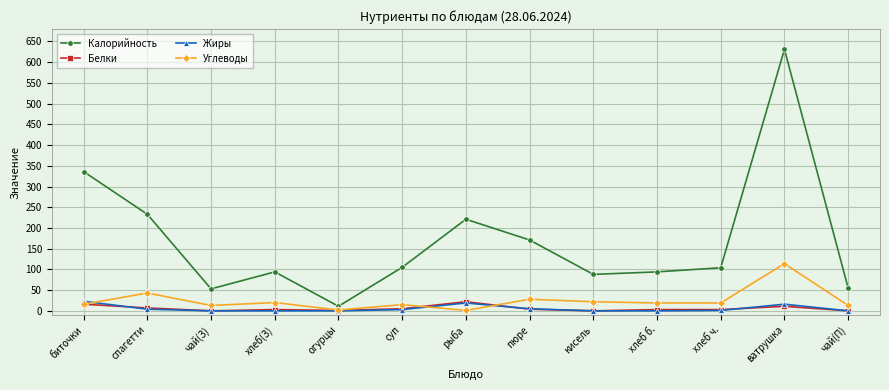

How many data points does each series have?

13